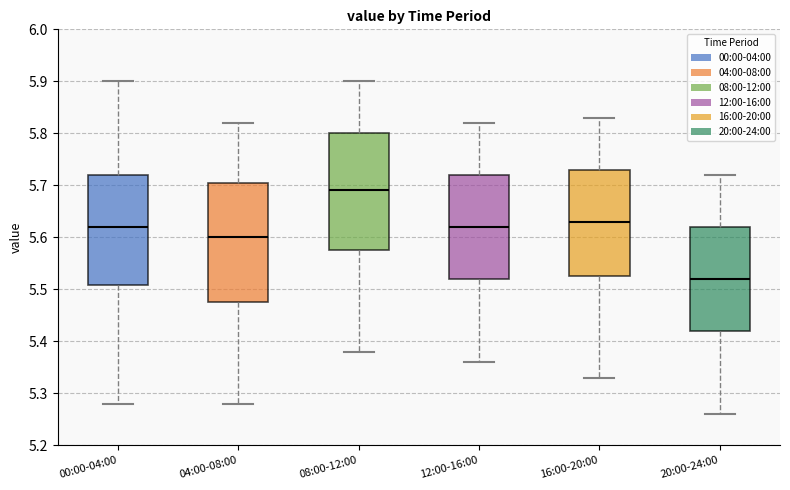

Reading left to right, read every box against the y-axis: the position of its median line, the range the box covers, and the ends of its whiskers. The values are not printed on the chart, so give them approximately, as read against the axis.

00:00-04:00: median 5.62, box 5.51 to 5.72, whiskers 5.28 to 5.90
04:00-08:00: median 5.60, box 5.48 to 5.71, whiskers 5.28 to 5.82
08:00-12:00: median 5.69, box 5.58 to 5.80, whiskers 5.38 to 5.90
12:00-16:00: median 5.62, box 5.52 to 5.72, whiskers 5.36 to 5.82
16:00-20:00: median 5.63, box 5.53 to 5.73, whiskers 5.33 to 5.83
20:00-24:00: median 5.52, box 5.42 to 5.62, whiskers 5.26 to 5.72